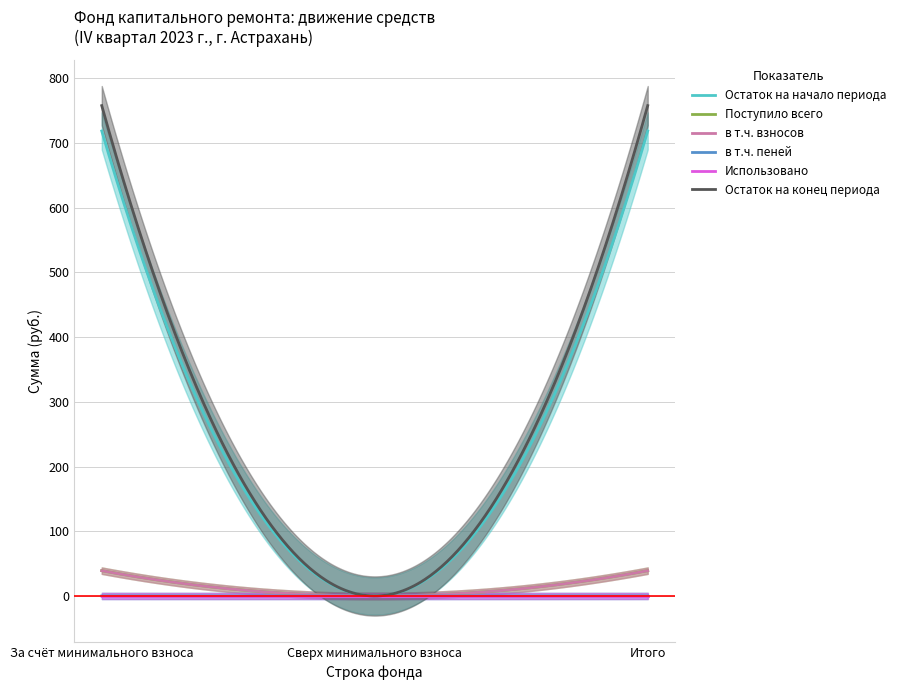

Rank the series by their maximum value, from lowest to highest.

Использовано, в т.ч. пеней, в т.ч. взносов, Поступило всего, Остаток на начало периода, Остаток на конец периода